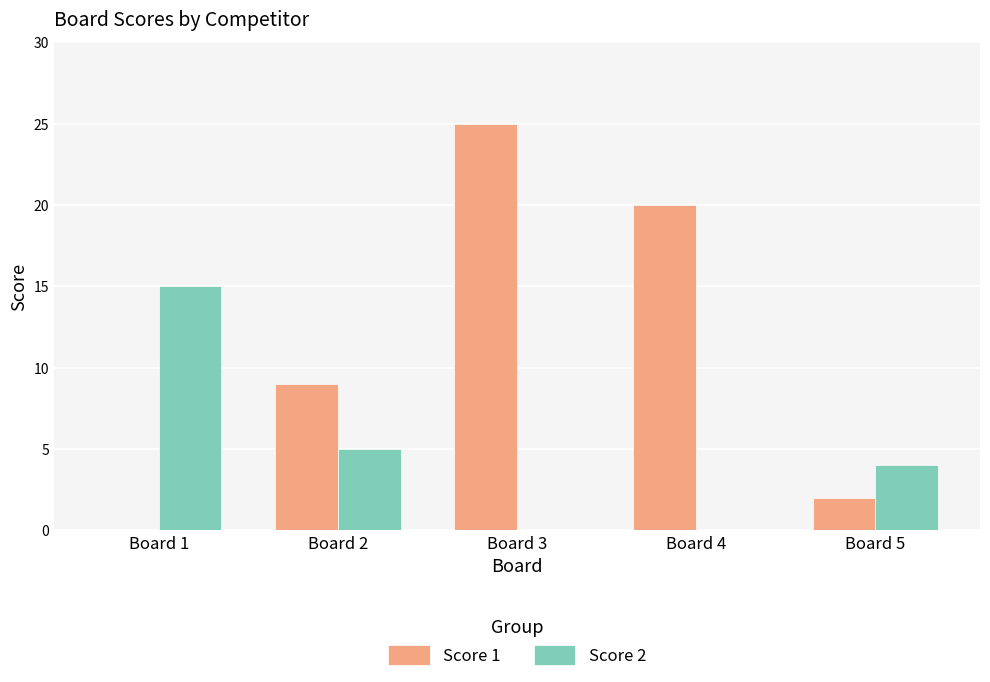

How many values in Score 1 are above zero?

4